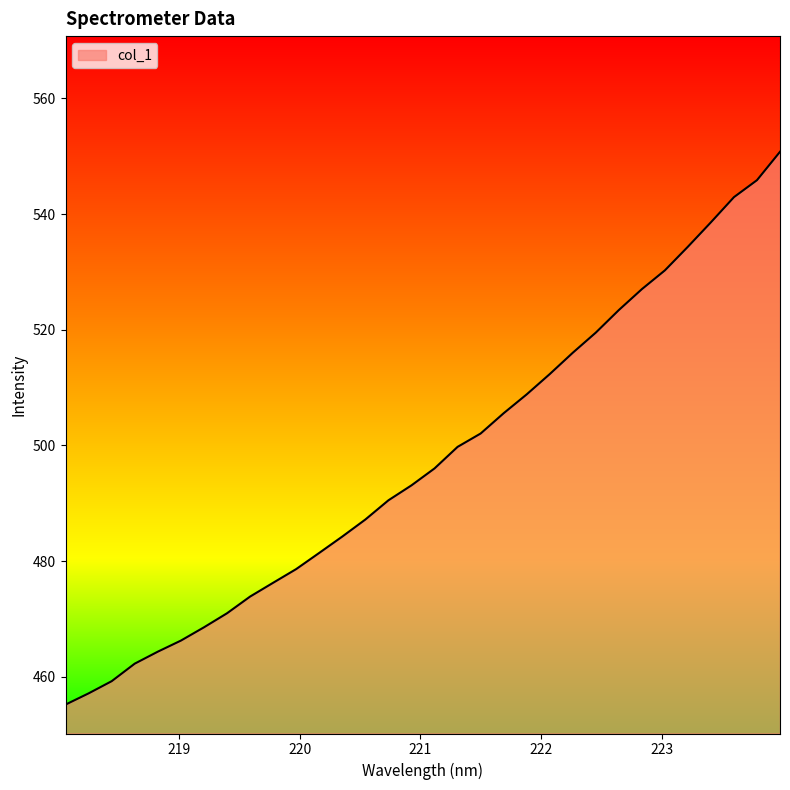

What is the smallest value displayed?

455.2